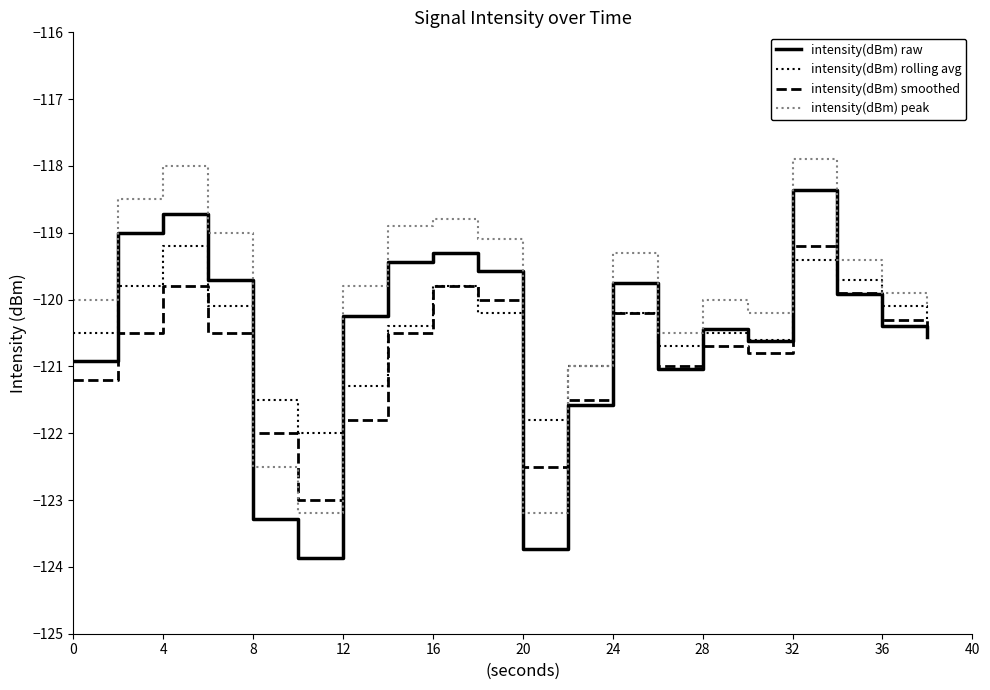

Which series has the largest total across all categories?

intensity(dBm) peak